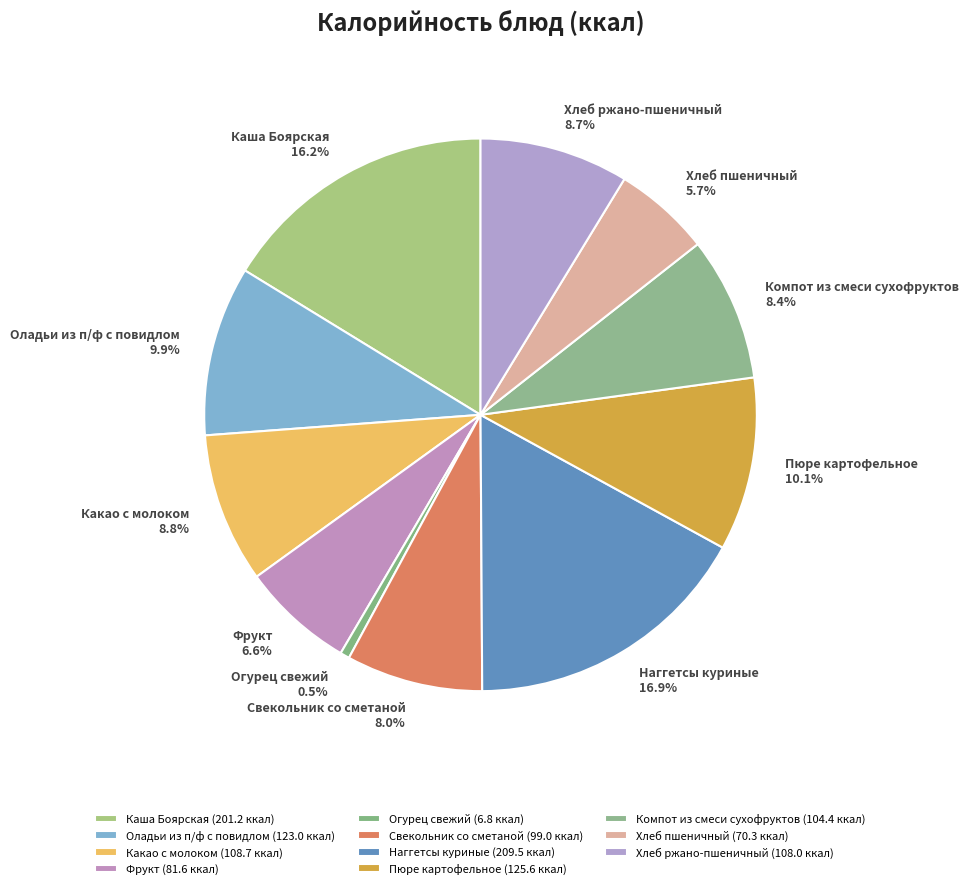

Does any single category account for the majority?

No